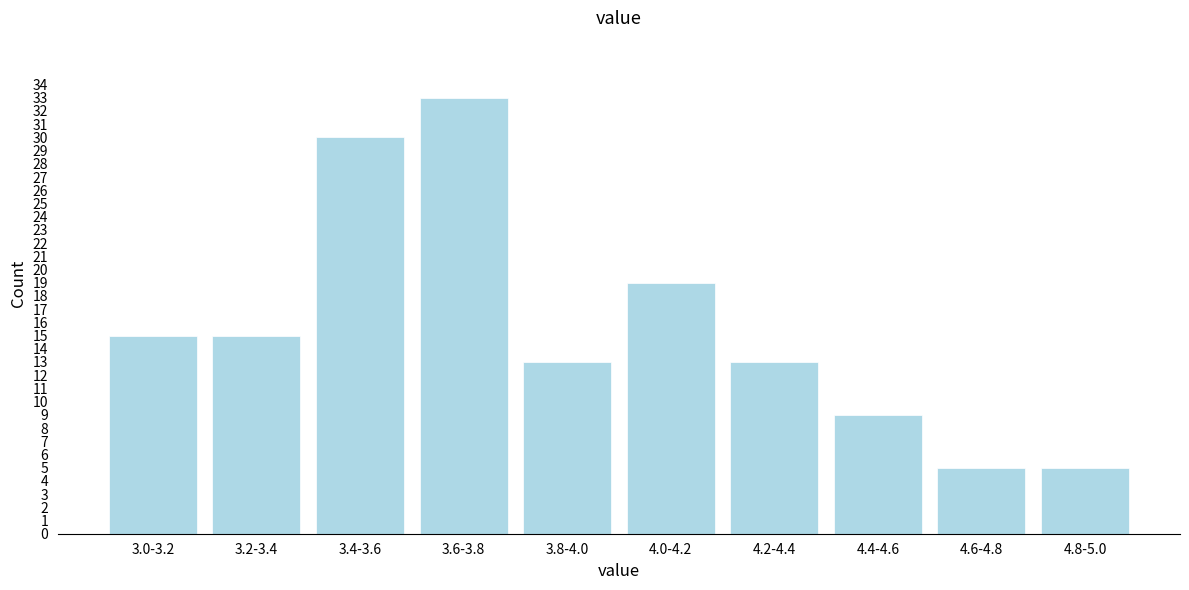

Reading right to left, what are all the values shown in this chart?

4.8-5.0=5	4.6-4.8=5	4.4-4.6=9	4.2-4.4=13	4.0-4.2=19	3.8-4.0=13	3.6-3.8=33	3.4-3.6=30	3.2-3.4=15	3.0-3.2=15